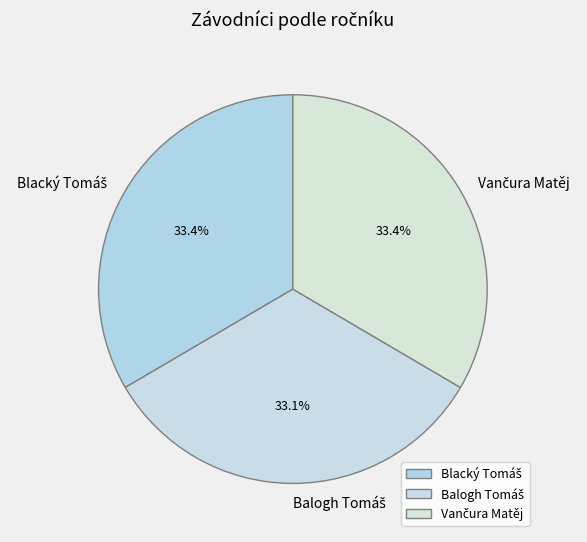

Is there a majority slice in this chart?

No